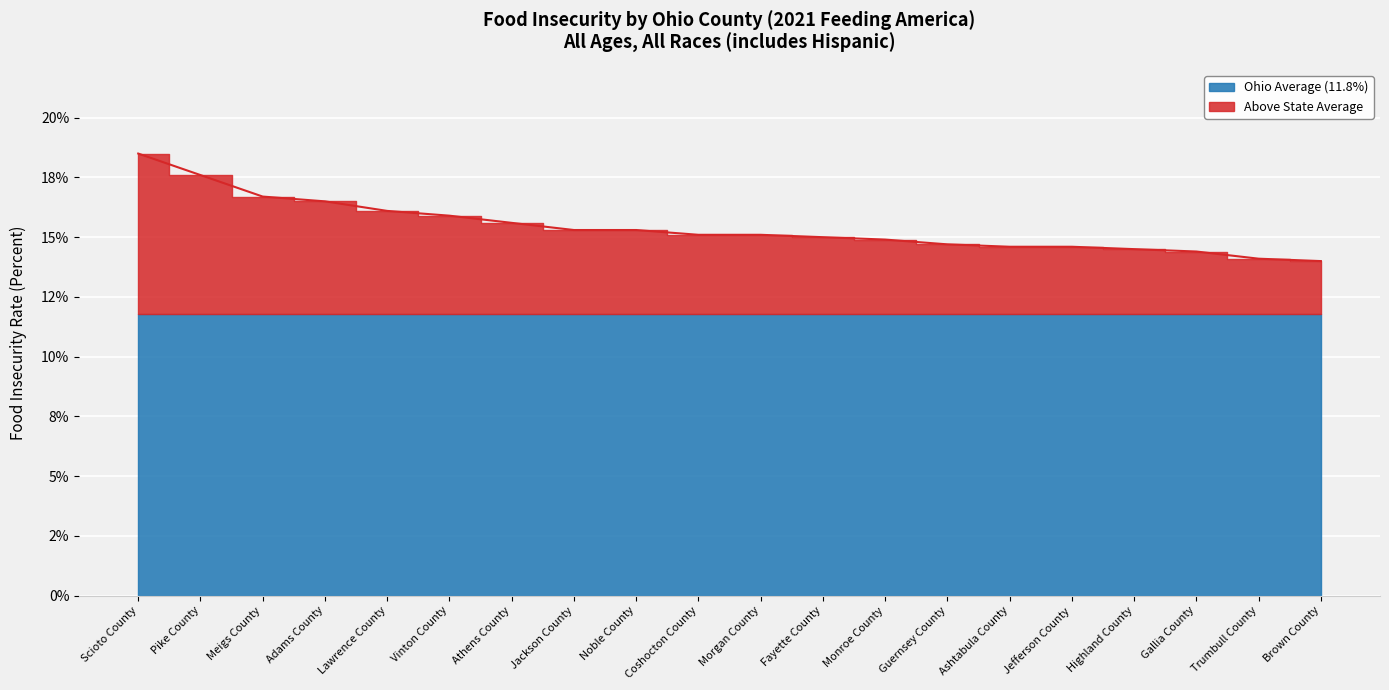

At which category does the chart reach its peak across all series?

Scioto County